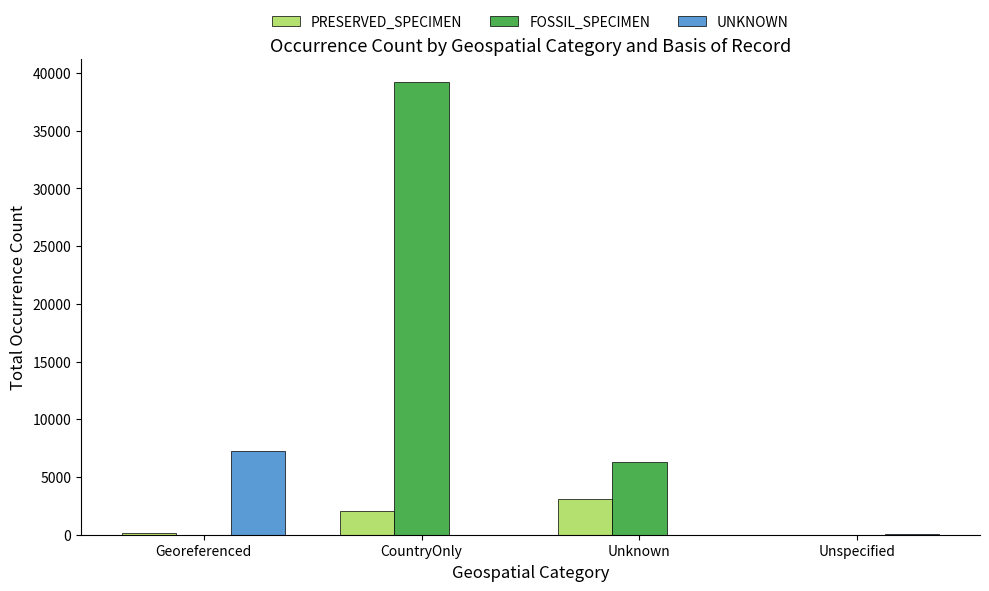

At which category is the sum across all series the highest?

CountryOnly